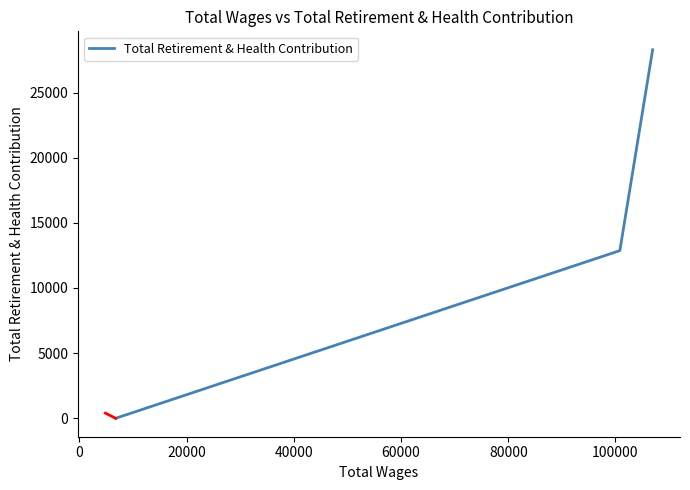

How many data points are above 12868?

1